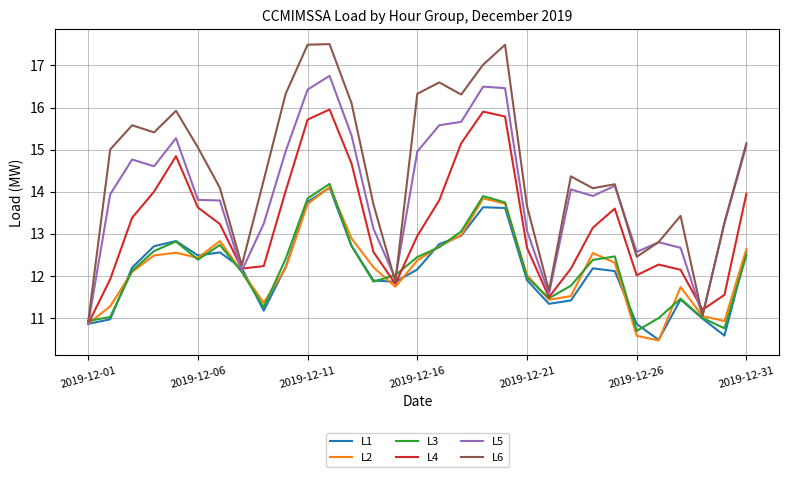

What is the maximum value shown in the chart?

17.5